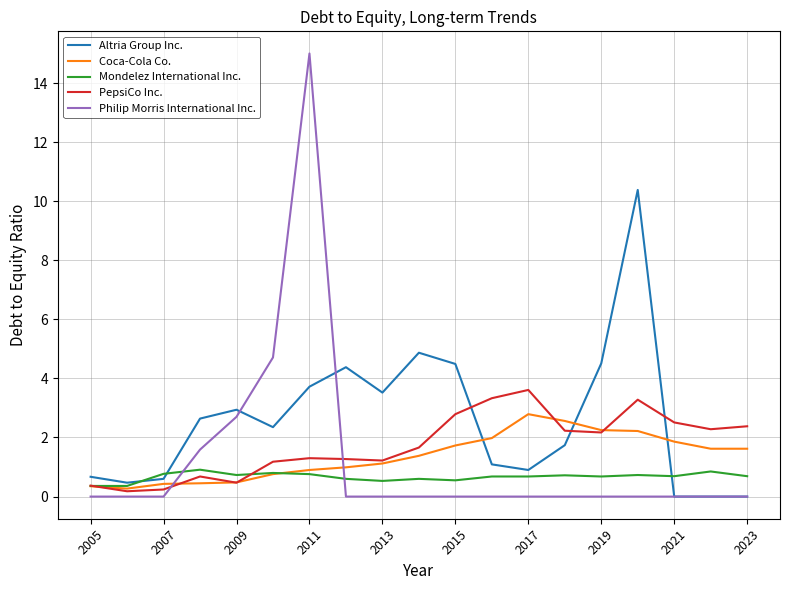

Rank the series by their maximum value, from highest to lowest.

Philip Morris International Inc., Altria Group Inc., PepsiCo Inc., Coca-Cola Co., Mondelez International Inc.